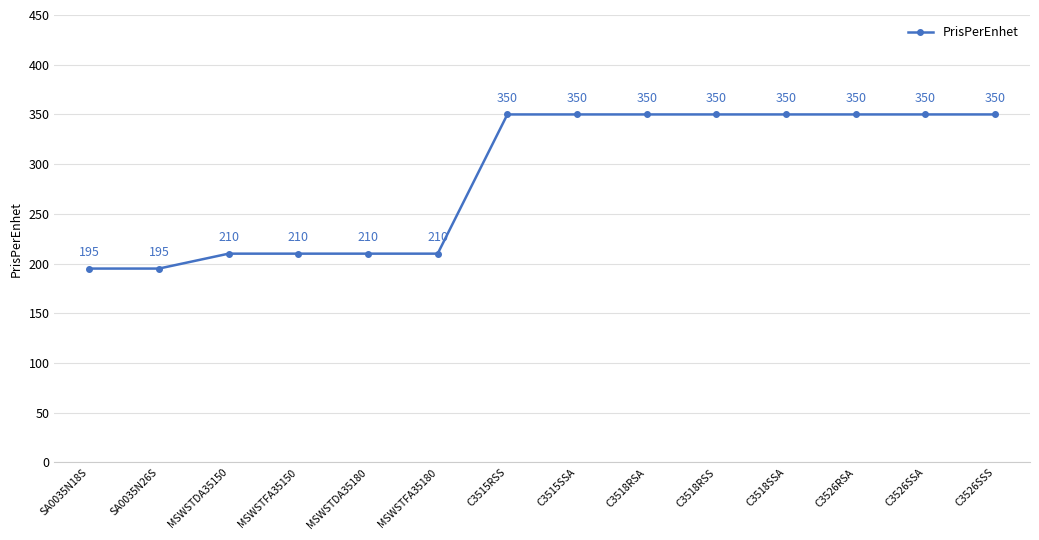

What is the smallest value displayed?

195